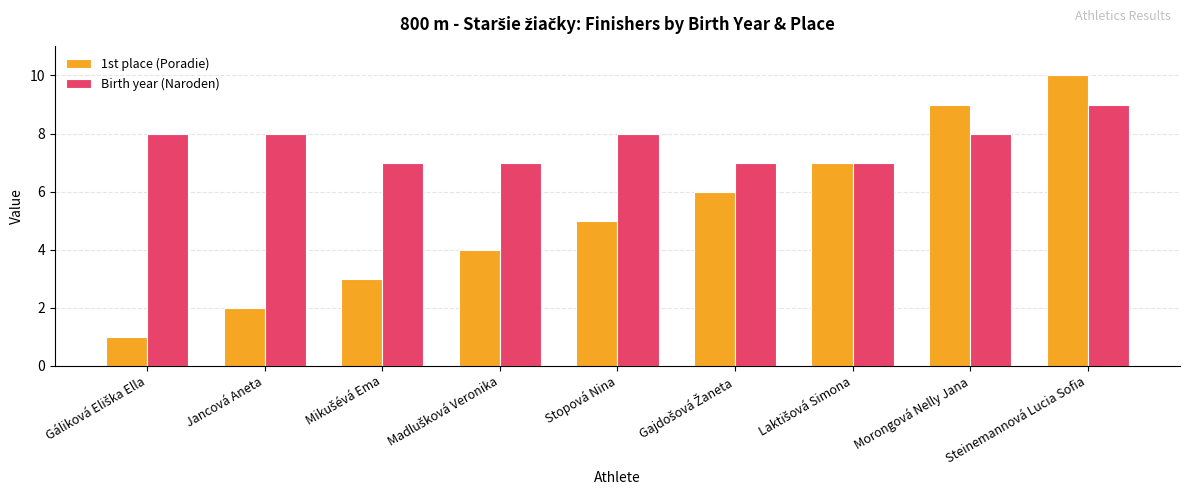

What is the lowest value of the Birth year (Naroden) series?

7